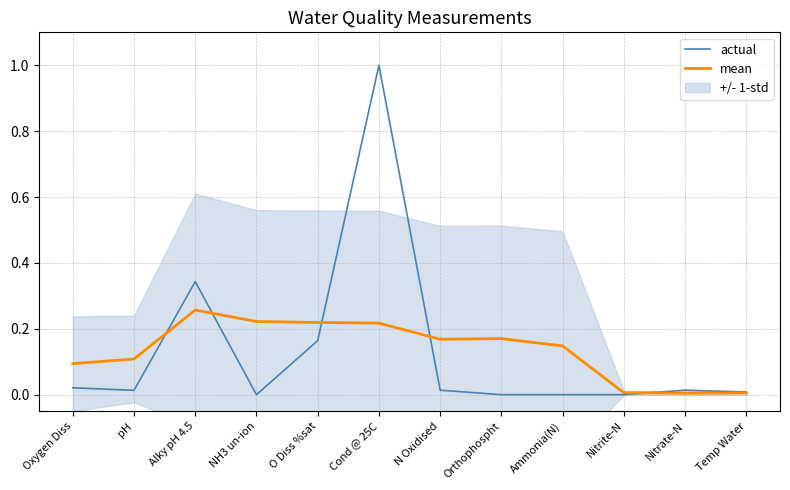

Between Oxygen Diss and NH3 un-ion, which is larger?

Oxygen Diss